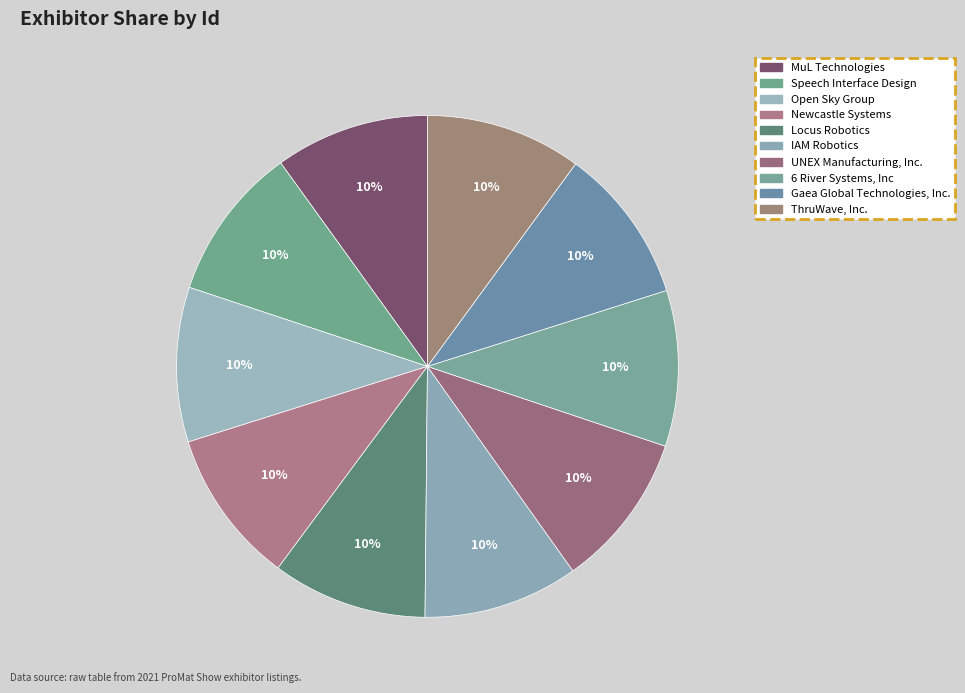

The Open Sky Group slice represents 22% of the pie. True or false?

False